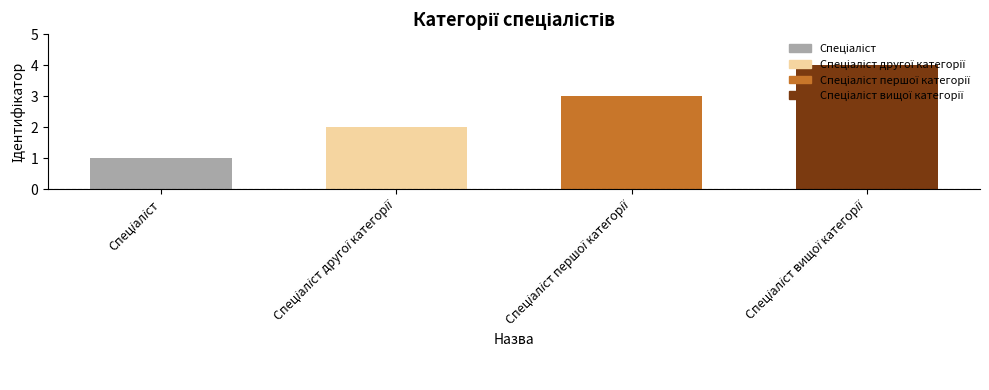

What is the difference between the maximum and minimum values?

3